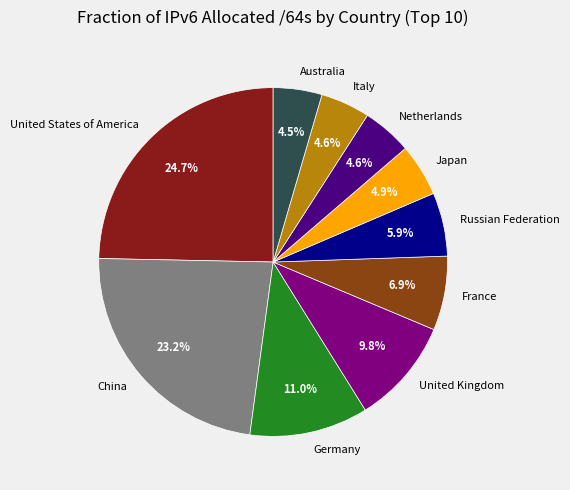

Which slice is the largest?

United States of America